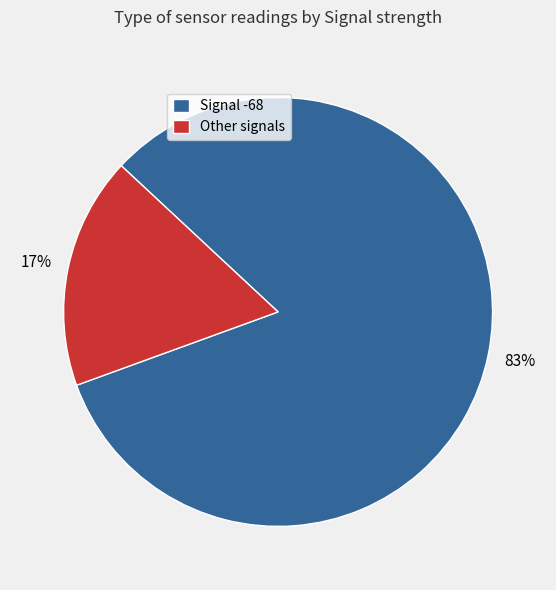

True or false: Other signals accounts for 31% of the total.

False